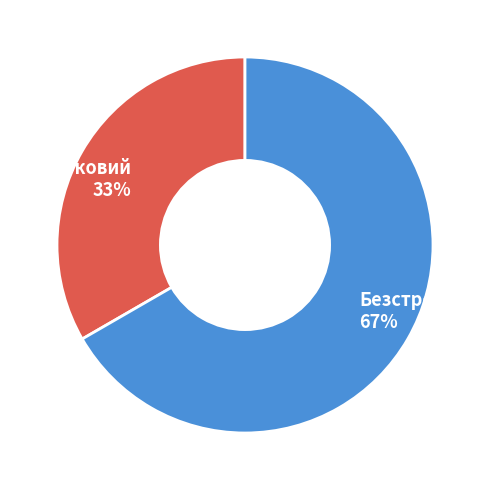

Which has a higher value, Безстроковий or Строковий?

Безстроковий